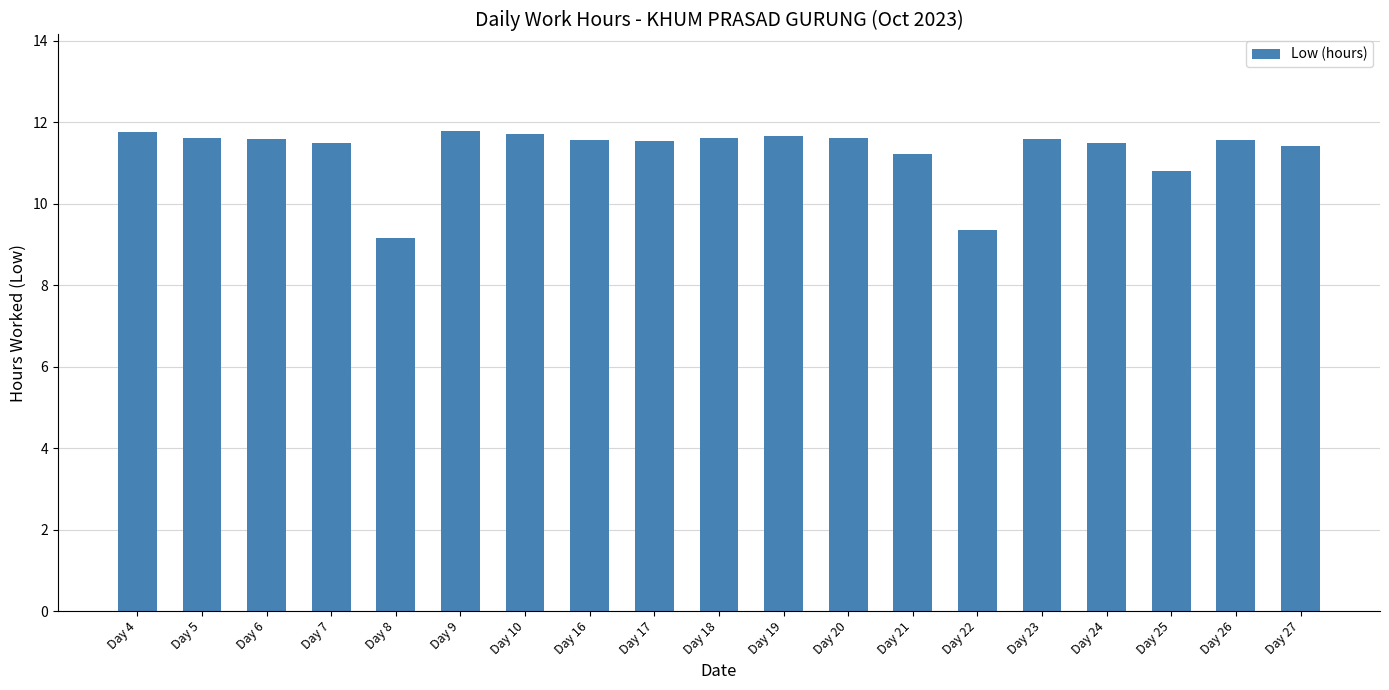

What is the change in value from Day 4 to Day 8?

-2.6